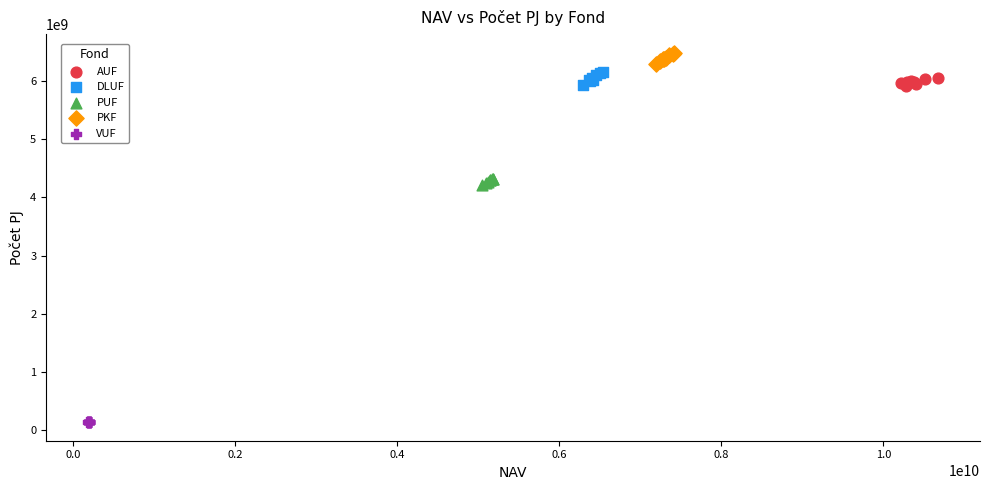

Which series has the widest spread of Y values?

DLUF